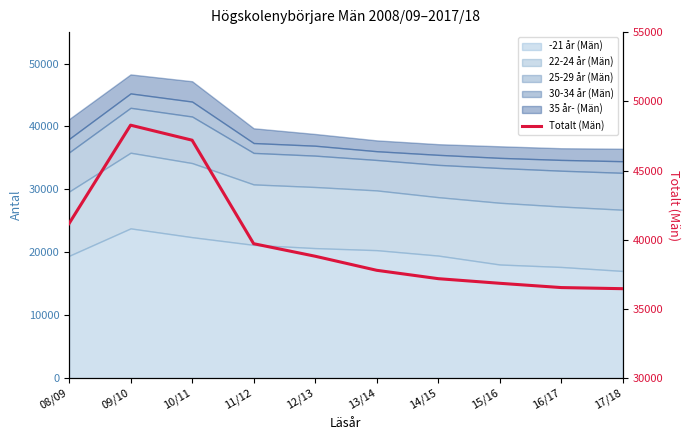

How many interior local peaks (higher than both neighbors) does the data have?

1